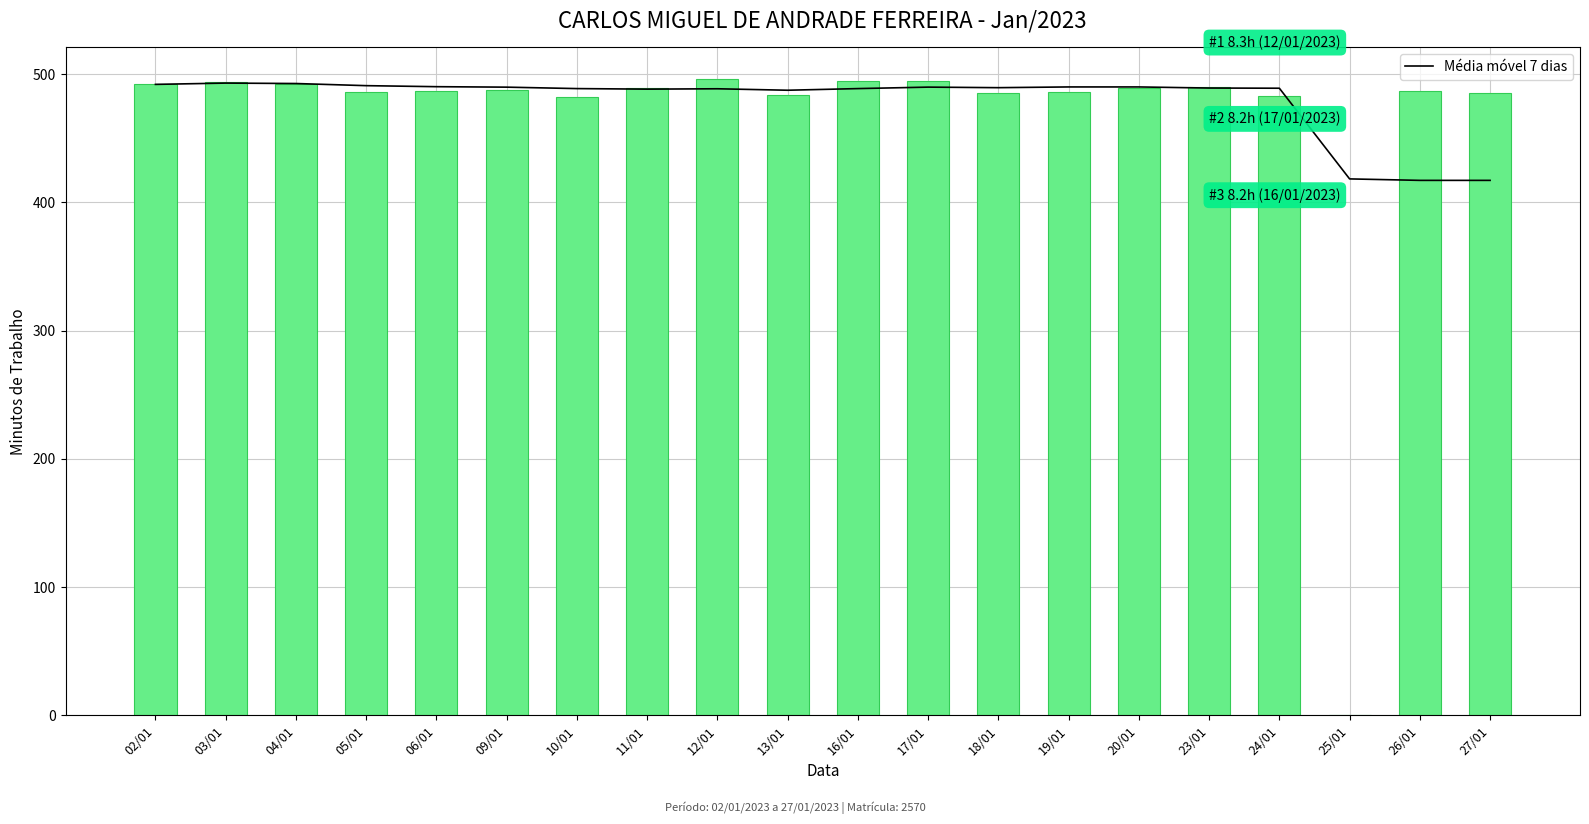

What is the label of the 8th bar from the right?

18/01